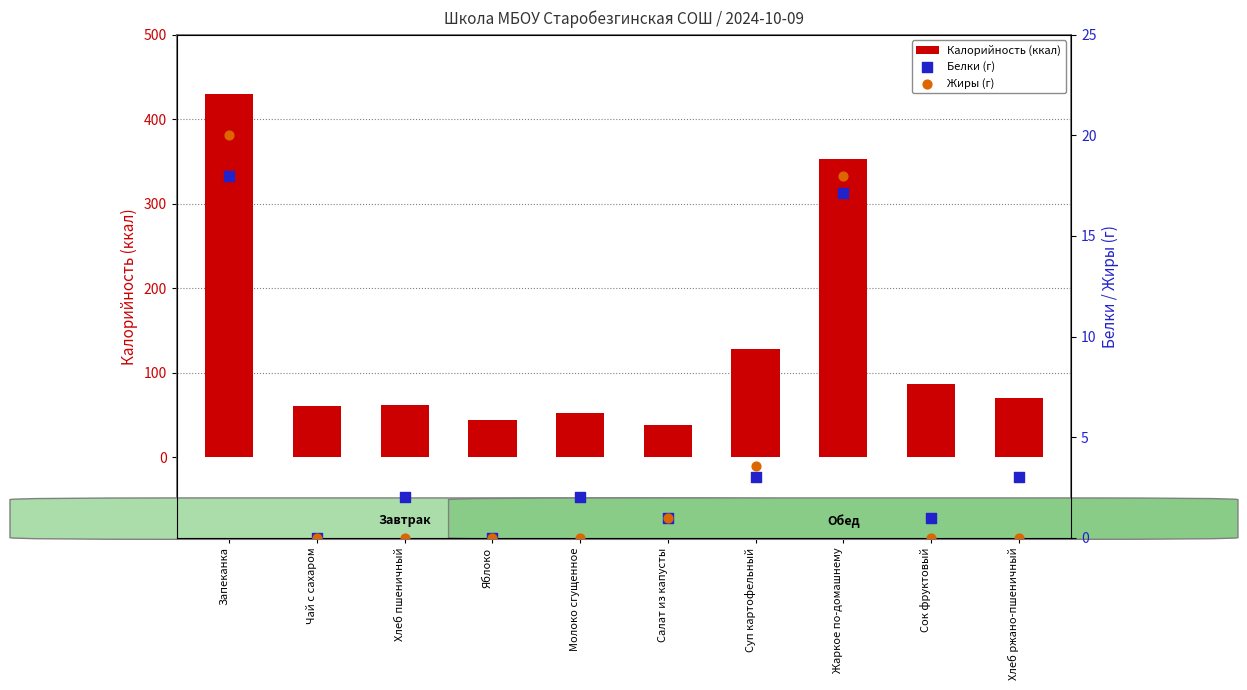

Which series contains the lowest Y value?

Белки (г)